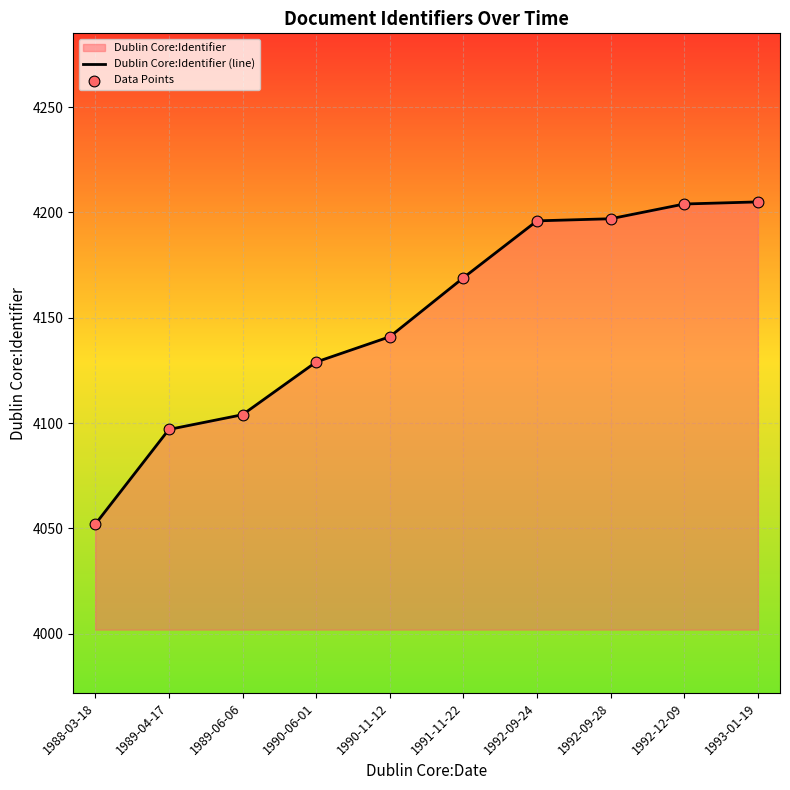

Is the value of Data Points at 1991-11-22 greater than the value of Dublin Core:Identifier (line) at 1991-11-22?

No